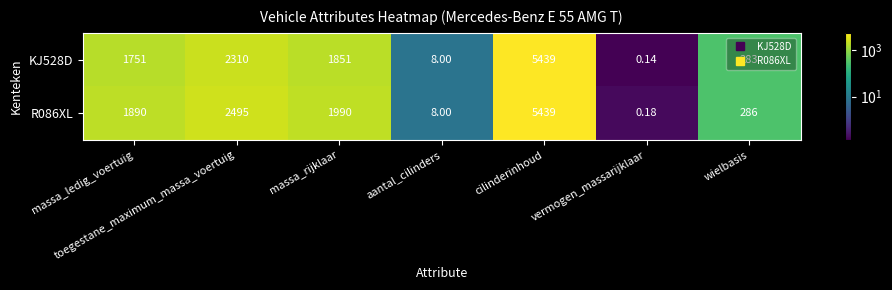

Is the value of KJ528D at cilinderinhoud greater than the value of R086XL at wielbasis?

Yes